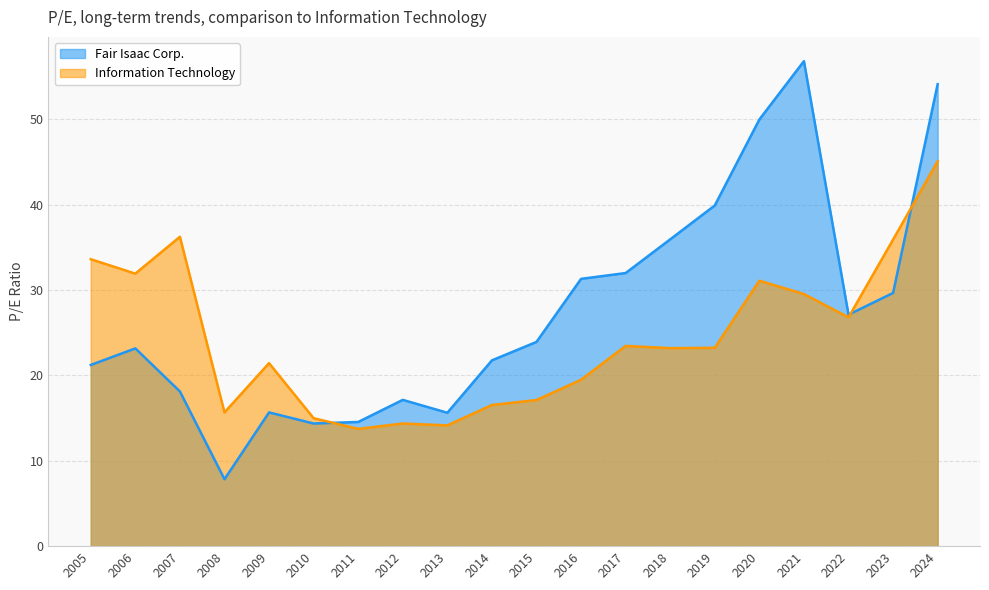

The value of Fair Isaac Corp. at 2017 is 32.0. True or false?

True